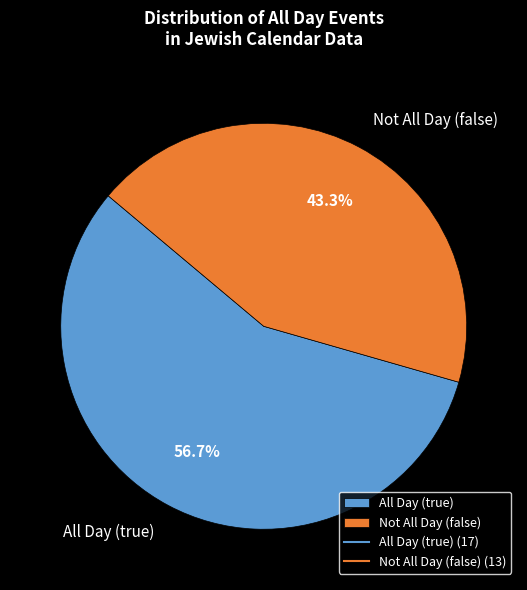

Combined, do All Day (true) and Not All Day (false) account for over 50%?

Yes